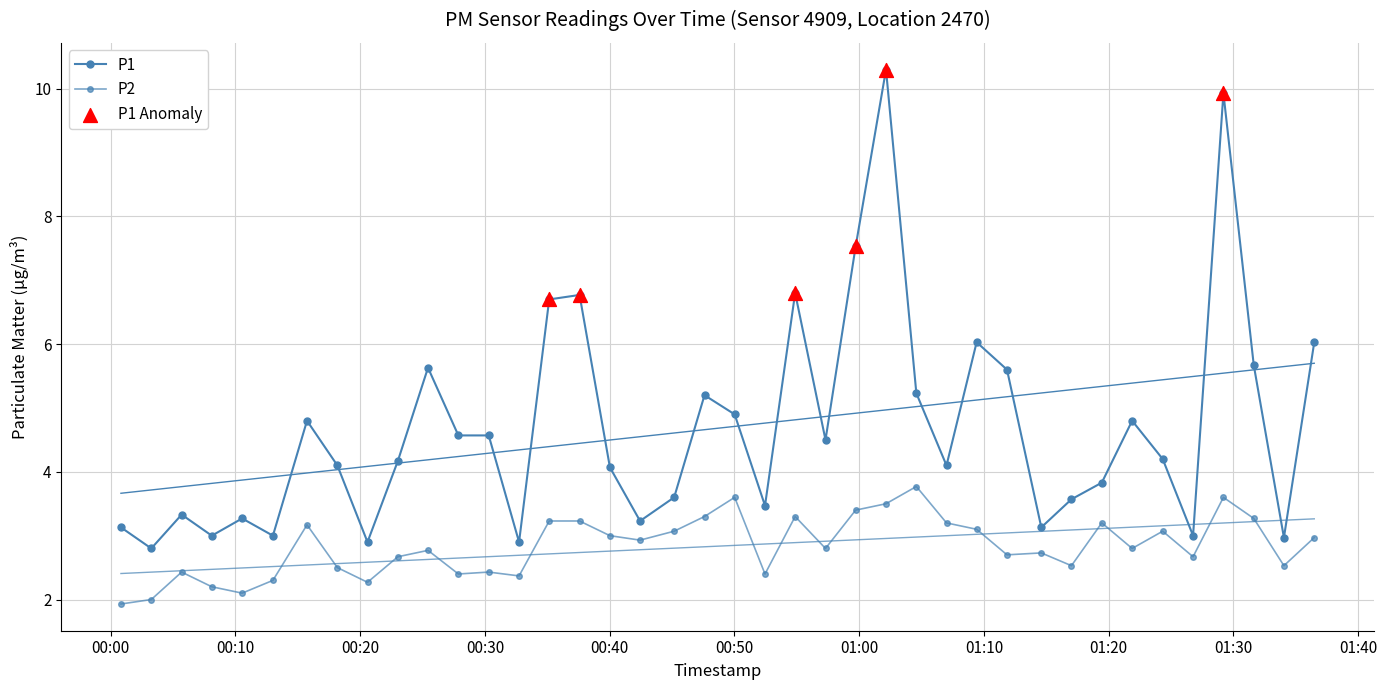

At how many categories does at least one series exceed 6?

8